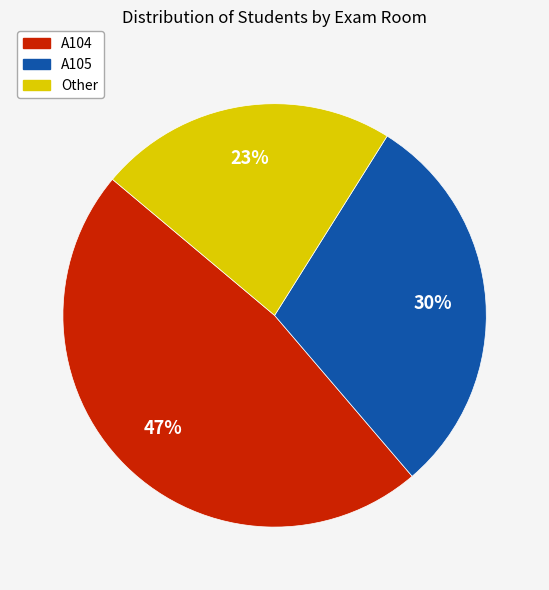

Approximately how many times larger is the value at A104 compared to A105?

1.6